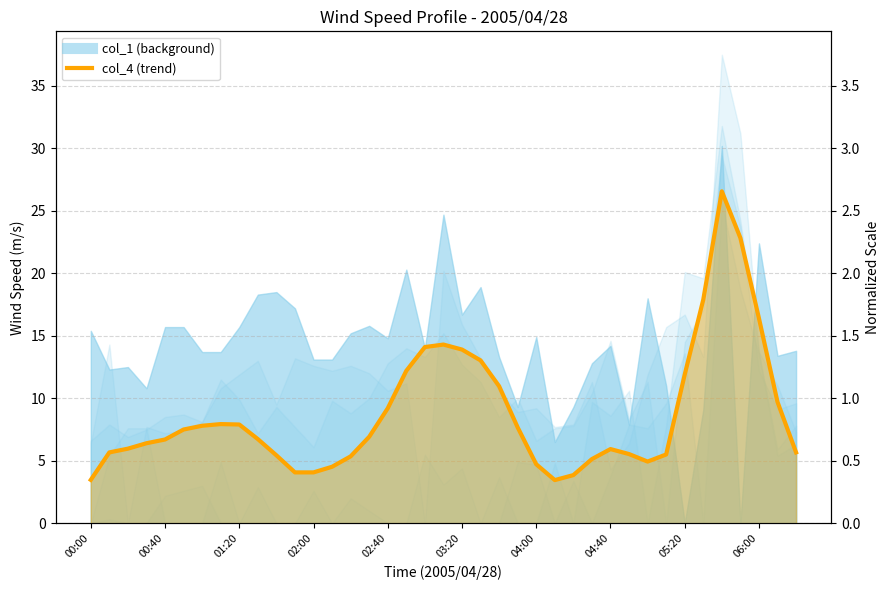

Approximately how many times larger is the value at 04:00 compared to 06:00?

0.3